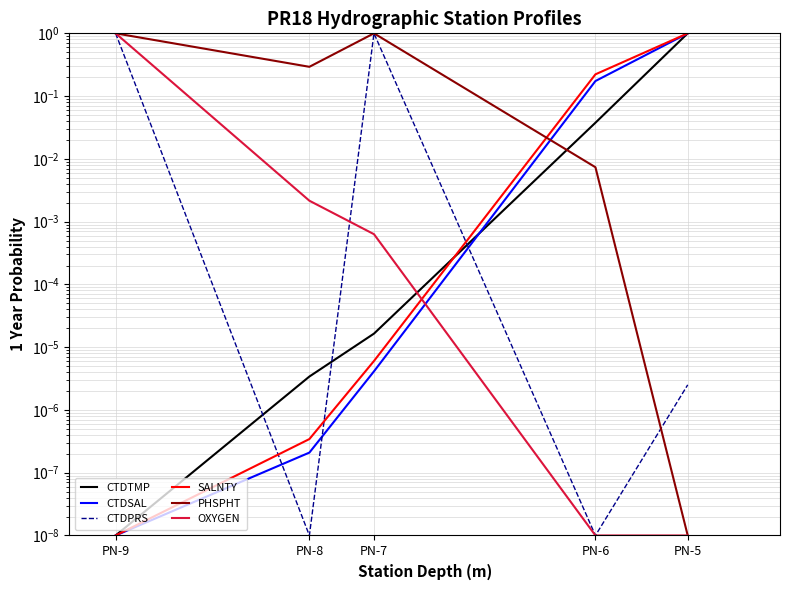

True or false: CTDSAL has a value of 0.3 at PN-5.

False